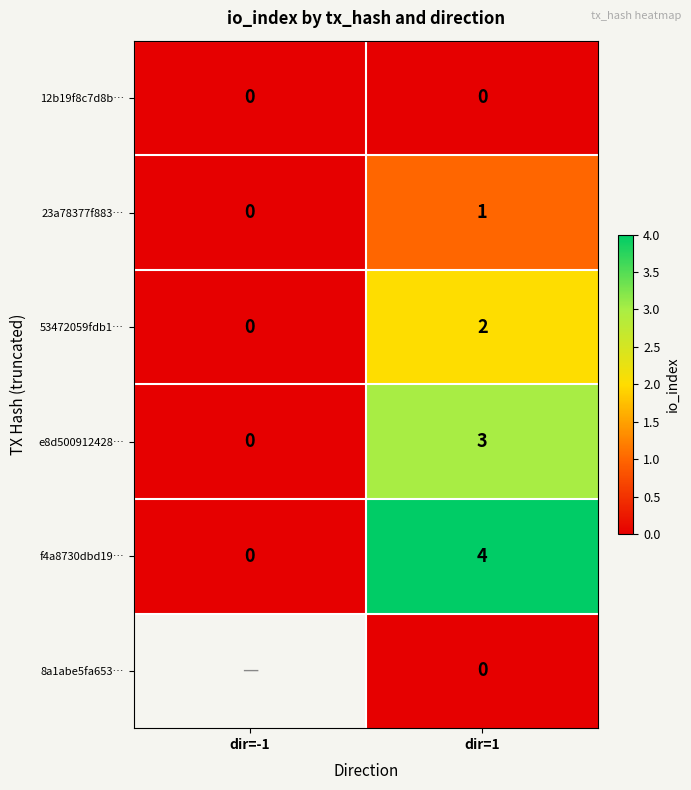

The value of 23a78377f883… at dir=1 is 1.3. True or false?

False